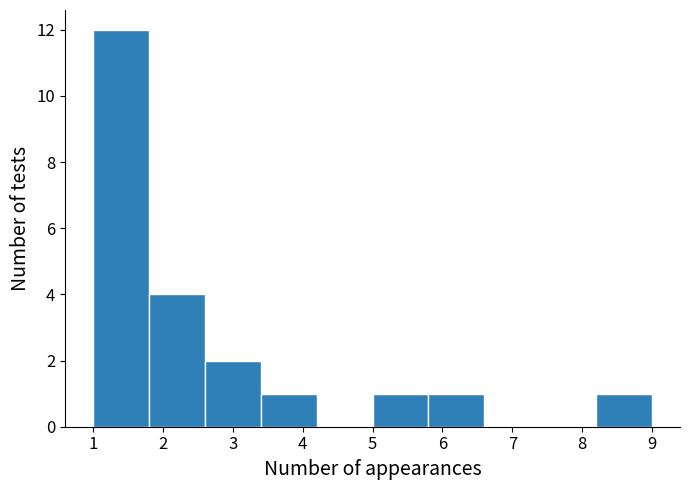

Reading left to right, transcribe this chart: for each bar, give the range it covers on the x-axis and its height. The values are not printed on the chart, so give them approximately, as read against the axis.

1.0 to 1.8: 12
1.8 to 2.6: 4
2.6 to 3.4: 2
3.4 to 4.2: 1
4.2 to 5.0: 0
5.0 to 5.8: 1
5.8 to 6.6: 1
6.6 to 7.4: 0
7.4 to 8.2: 0
8.2 to 9.0: 1